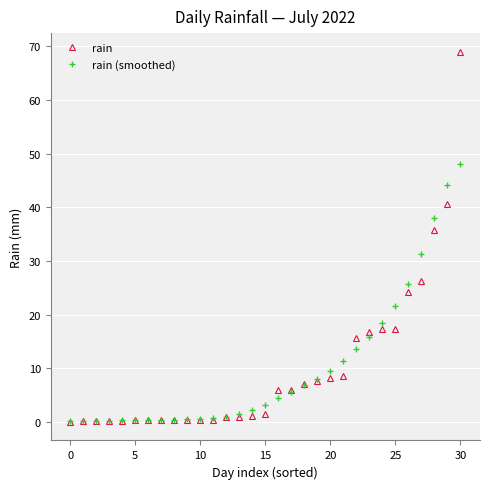

How many data points does each series have?

31